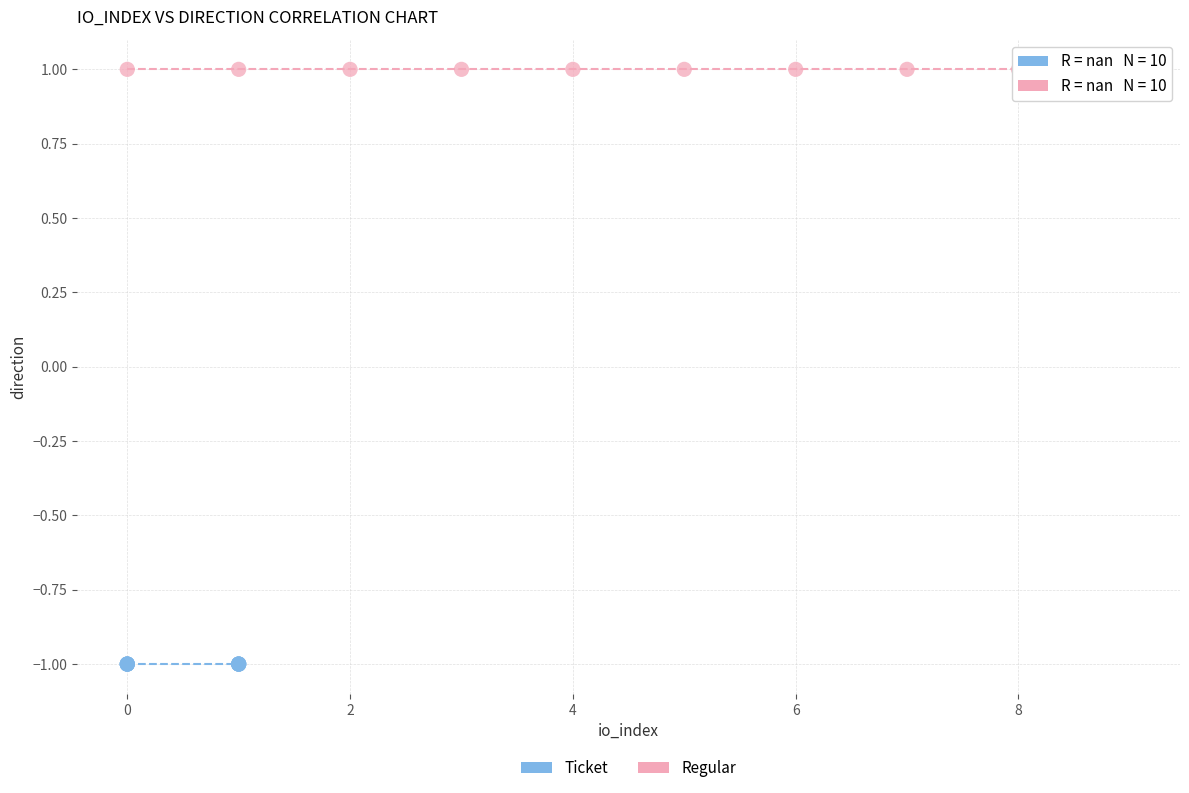

What are all the series names shown in the legend?

Ticket, Regular